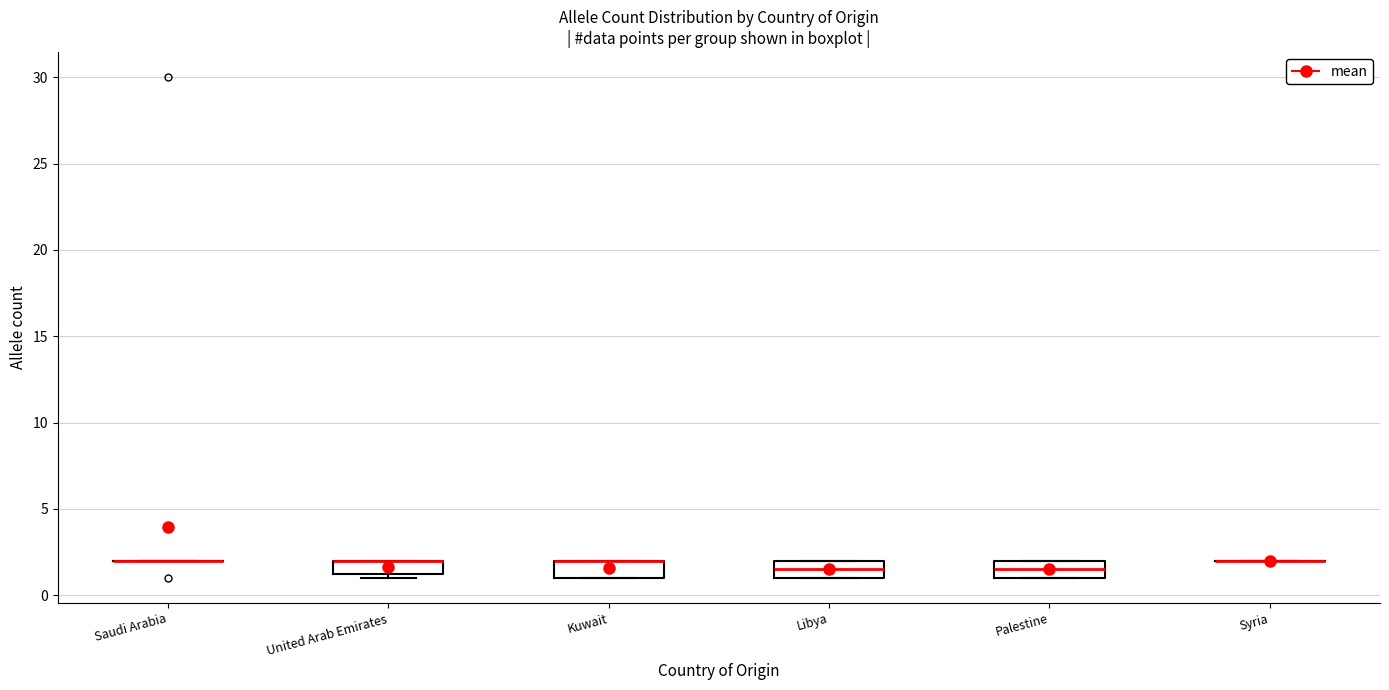

Where is the lower edge of the box for Palestine on the y-axis? The values are not printed on the chart, so give them approximately, as read against the axis.

1.0